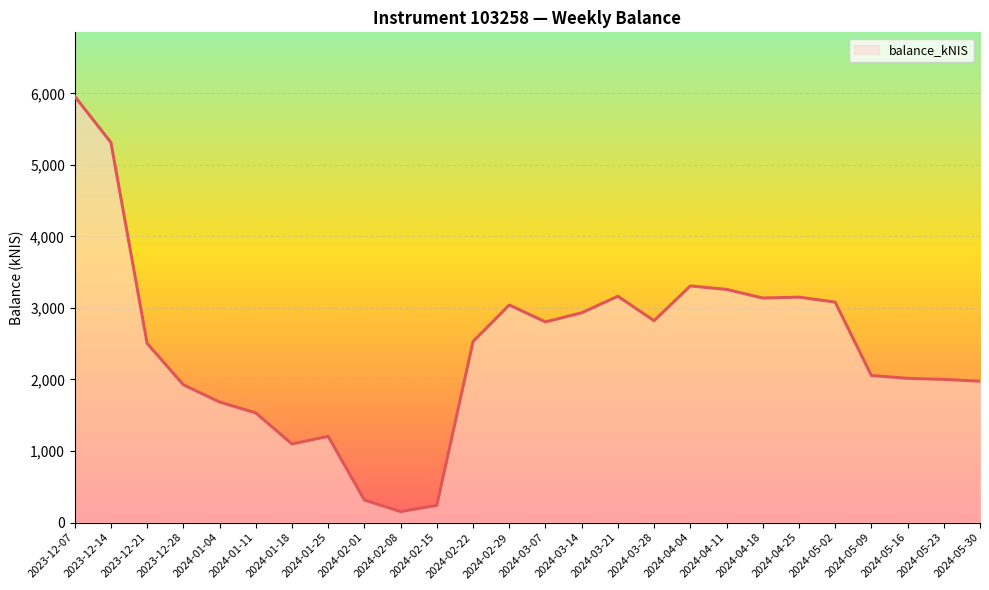

What is the difference between the second highest and second lowest values?

5073.6